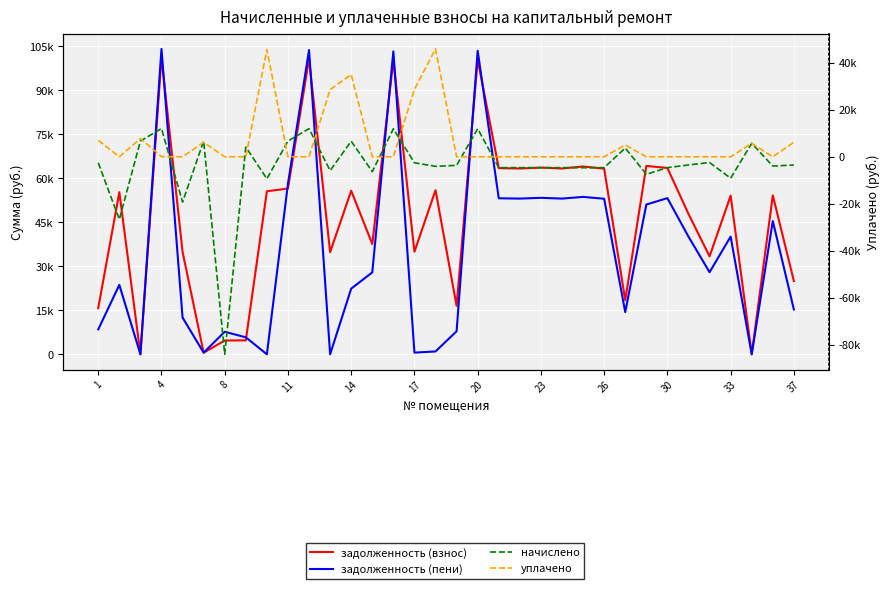

Reading right to left, transcribe all the data shown in this chart.

задолженность (взнос): 24943.6	54162.9	0.0	54037.6	33374.3	47838.7	63492.7	64181.5	18447.0	63242.2	63993.6	63304.7	63617.8	63304.7	63430.0	100436.2	16507.9	55916.1	34939.7	100248.2	37569.6	55728.2	34814.4	100686.5	56479.7	55540.5	4748.4	4685.8	558.5	34877.2	101124.9	0.0	55227.4	15739.7
задолженность (пени): 15262.2	45391.8	0.0	40108.8	27969.7	40091.8	53210.8	51026.0	14377.0	53000.8	53630.5	53053.2	53315.5	53053.2	53158.2	103419.6	7842.1	967.2	567.3	103226.0	27896.3	22377.9	0.0	103677.4	58157.4	0.0	5782.6	7676.7	558.5	12505.2	104050.1	0.0	23646.9	8481.6
начислено: -3497.5	-3944.4	5721.4	-9113.3	-2430.5	-3483.8	-4623.8	-7436.0	3720.0	-4605.6	-4660.3	-4610.2	-4633.0	-4610.2	-4619.3	11933.8	-3649.4	-4072.1	-2544.5	11911.4	-6312.0	6621.6	-5871.4	11963.5	6710.9	-9366.7	4136.6	-84037.1	6703.4	-19263.9	12015.6	6703.4	-26658.9	-2544.5
уплачено: 6185.5	0.0	5718.2	0.0	0.0	0.0	0.0	0.0	5000.0	0.0	0.0	0.0	0.0	0.0	0.0	0.0	0.0	45893.9	28714.3	0.0	13.3	35005.7	28612.3	0.0	0.0	45586.9	0.0	0.0	6145.0	0.0	78.8	7763.0	0.0	7000.0